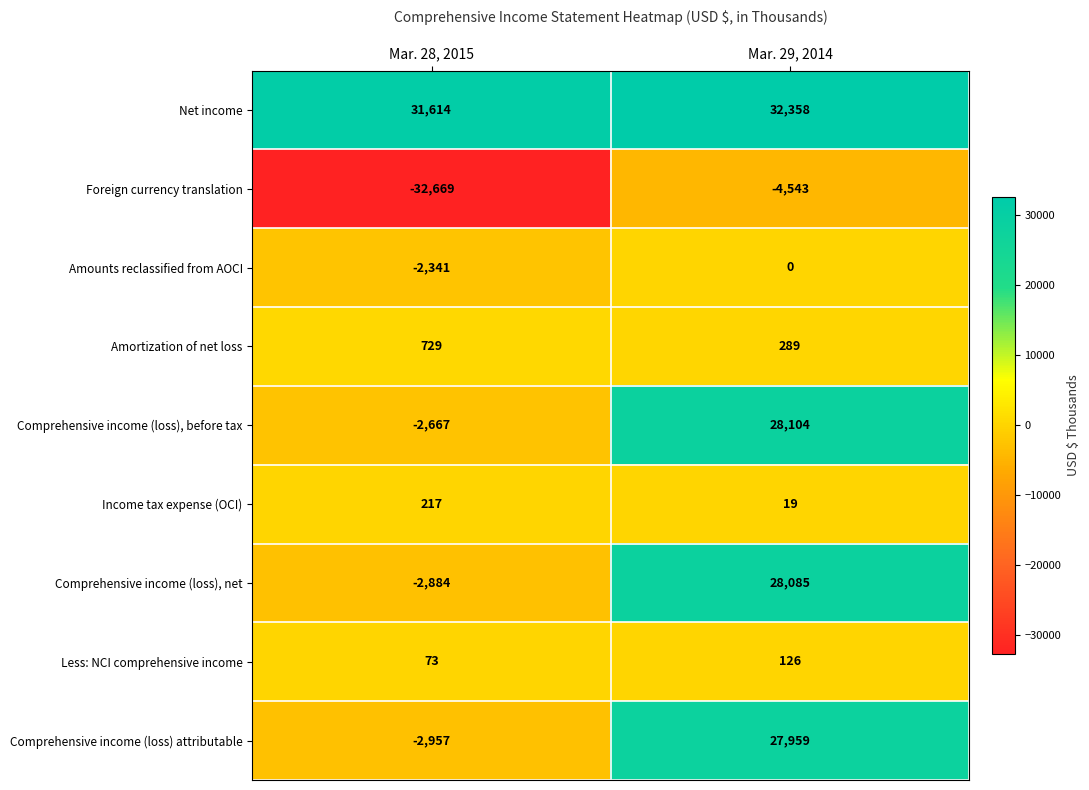

What is the difference between the maximum and minimum values in the Less: NCI comprehensive income series?

53